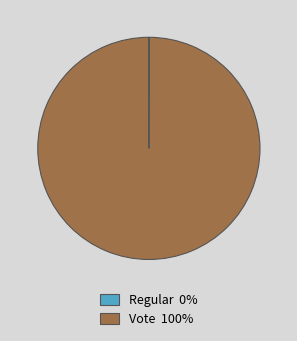

The Vote 100% slice represents 89% of the pie. True or false?

False